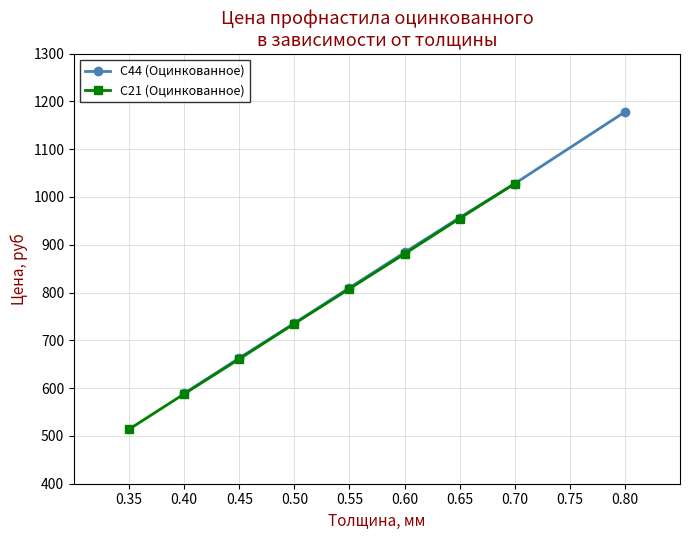

Is it true that С21 (Оцинкованное) equals 661 at 0.45?

True